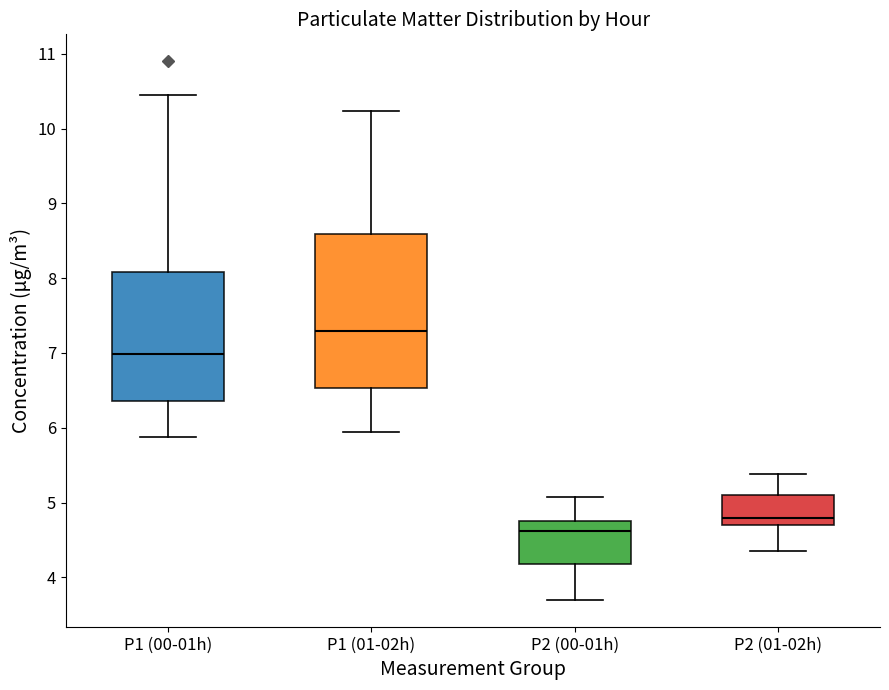

Reading left to right, read every box against the y-axis: the position of its median line, the range the box covers, and the ends of its whiskers. The values are not printed on the chart, so give them approximately, as read against the axis.

P1 (00-01h): median 7.0, box 6.4 to 8.1, whiskers 5.9 to 10.5
P1 (01-02h): median 7.3, box 6.5 to 8.6, whiskers 6.0 to 10.2
P2 (00-01h): median 4.6, box 4.2 to 4.8, whiskers 3.7 to 5.1
P2 (01-02h): median 4.8, box 4.7 to 5.1, whiskers 4.4 to 5.4